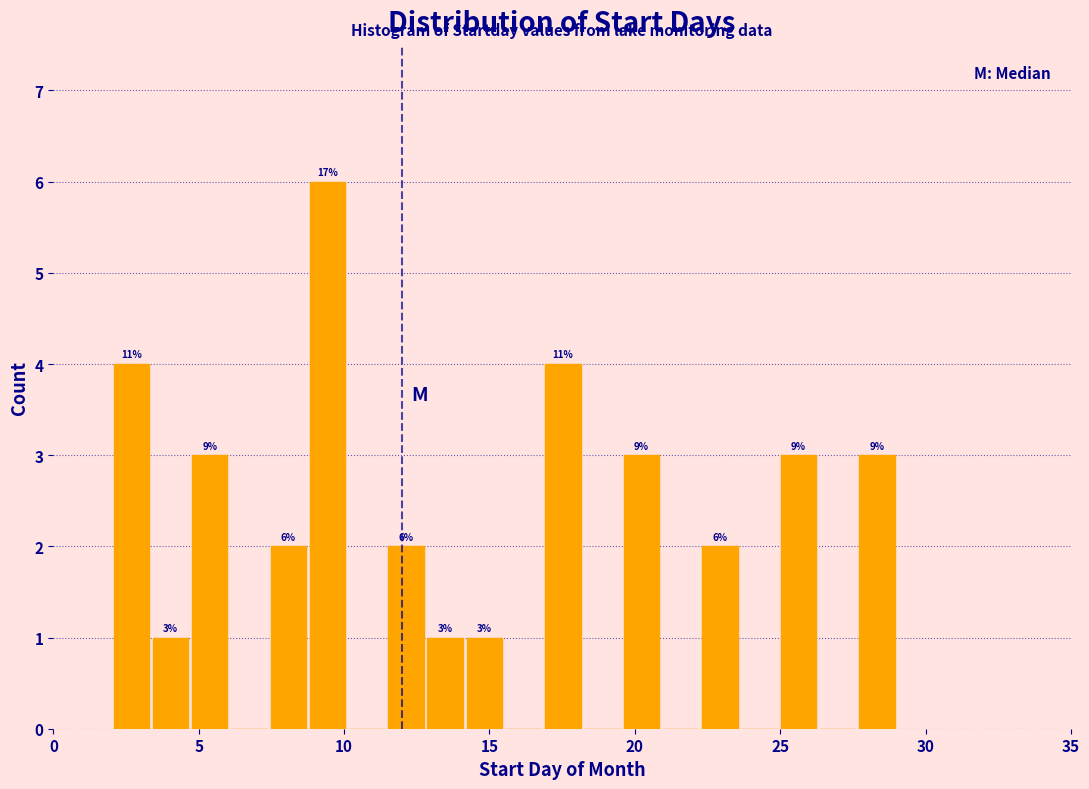

Read against the x-axis, roughly where is the centre of the tallest bar?

9.5